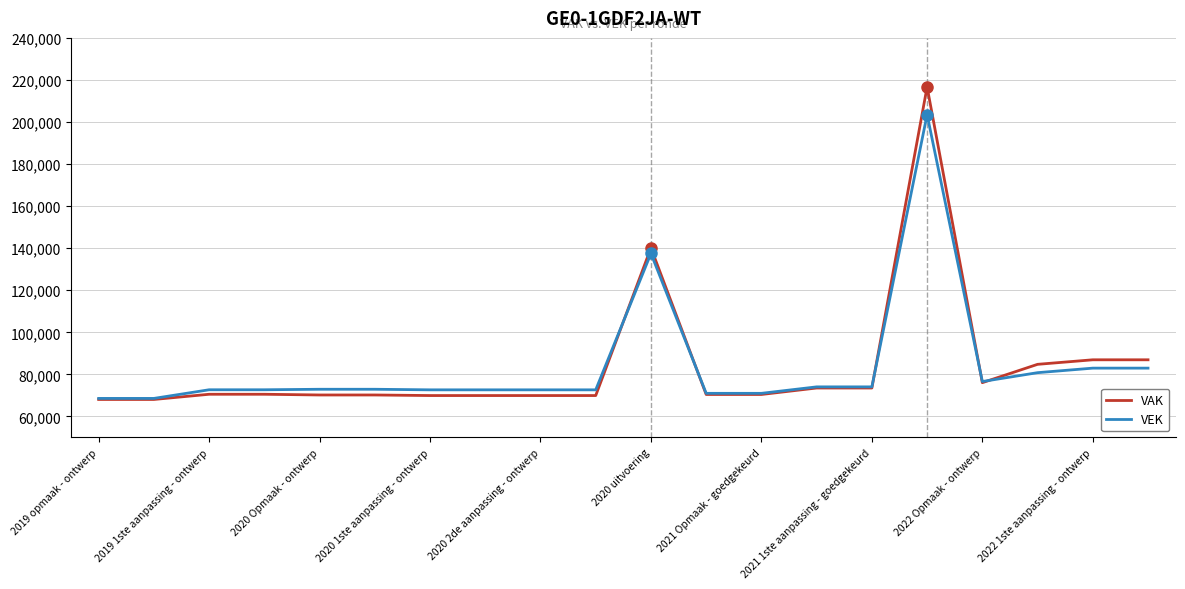

What is the sum of all VEK values?

1673560